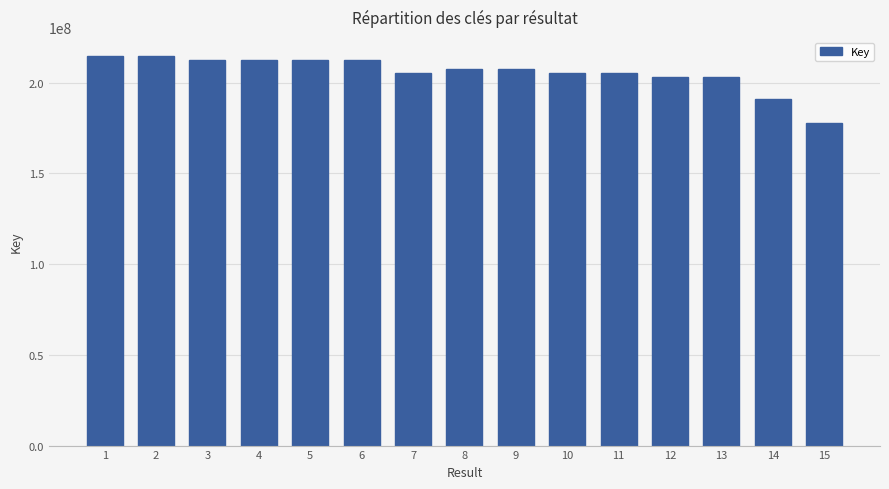

What is the difference between the maximum and minimum values?

36736483